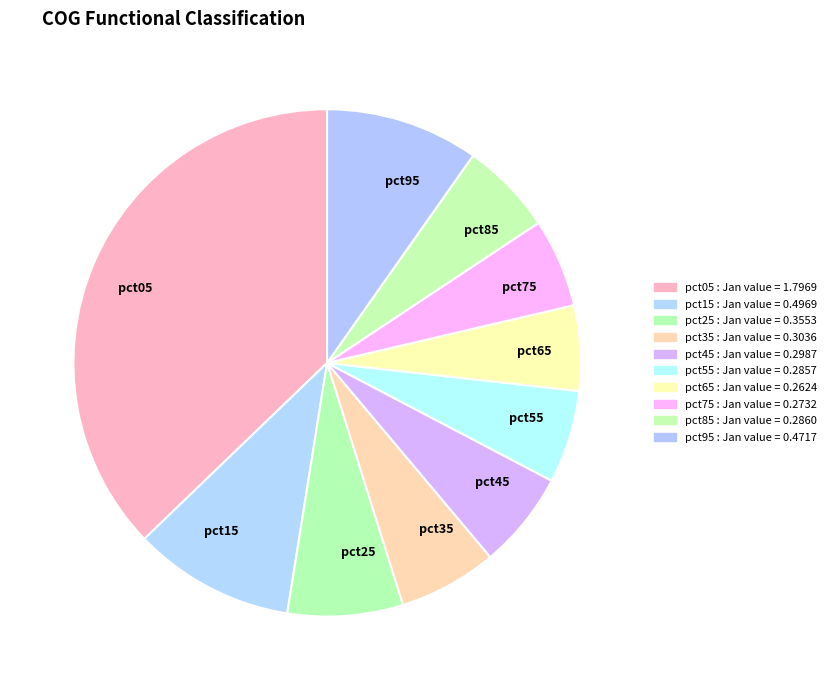

Is it true that pct15 is 10% of the pie?

True